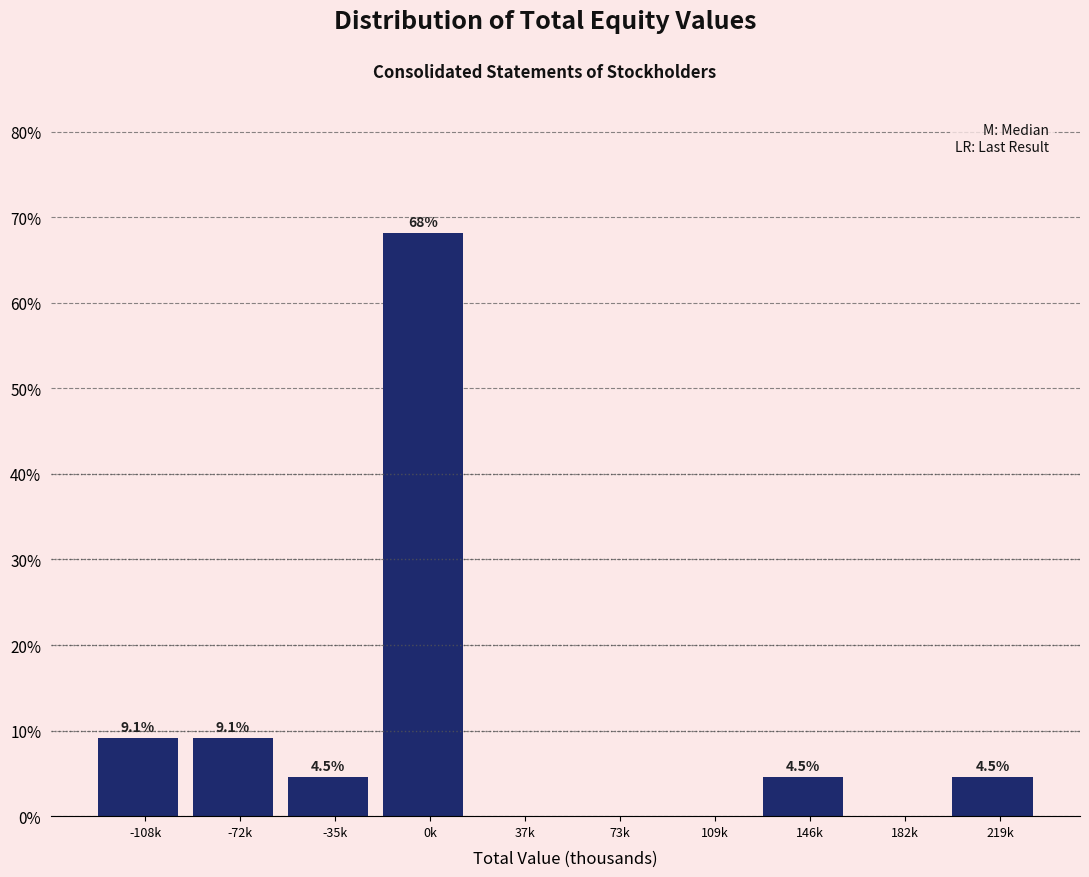

Reading left to right, extract all data points from this chart.

-108k=9.1	-72k=9.1	-35k=4.5	0k=68.2	37k=0.0	73k=0.0	109k=0.0	146k=4.5	182k=0.0	219k=4.5